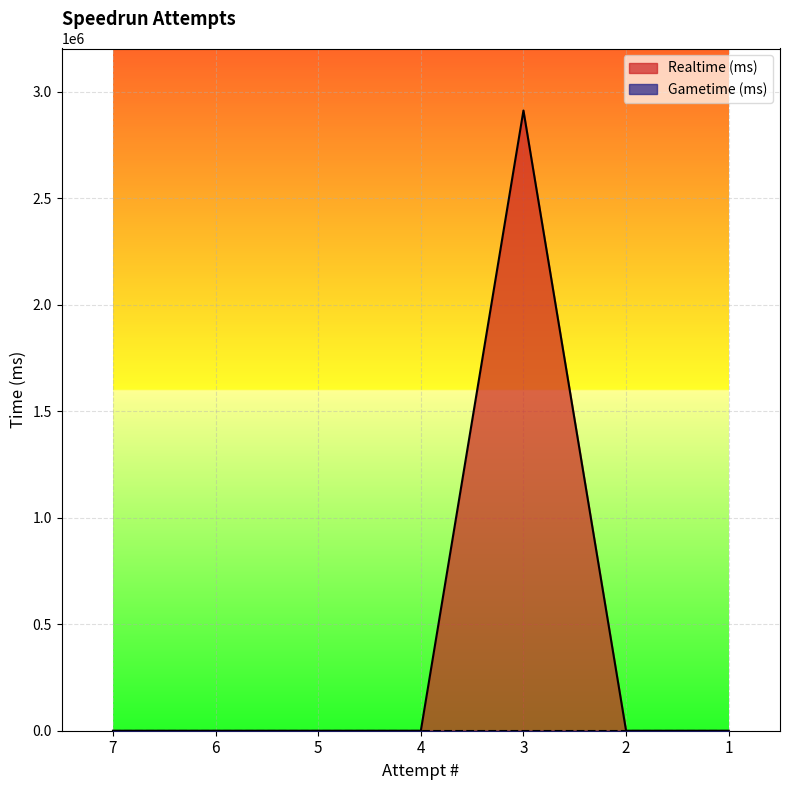

What is the difference between the maximum and second lowest values?

2911973